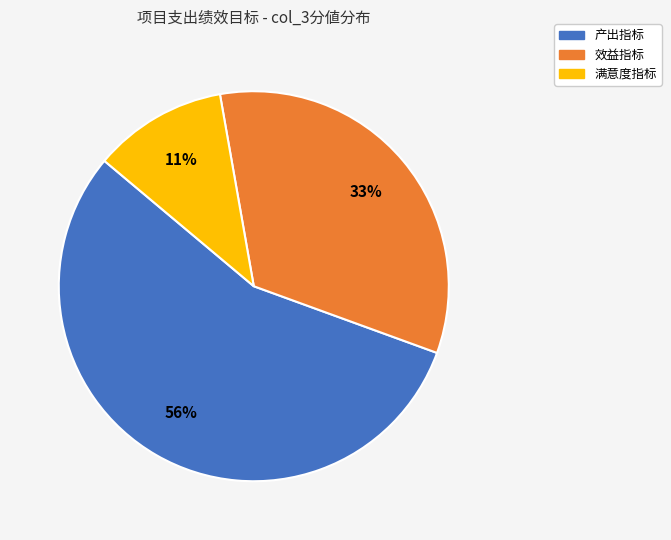

Rank the categories by value from lowest to highest.

满意度指标, 效益指标, 产出指标